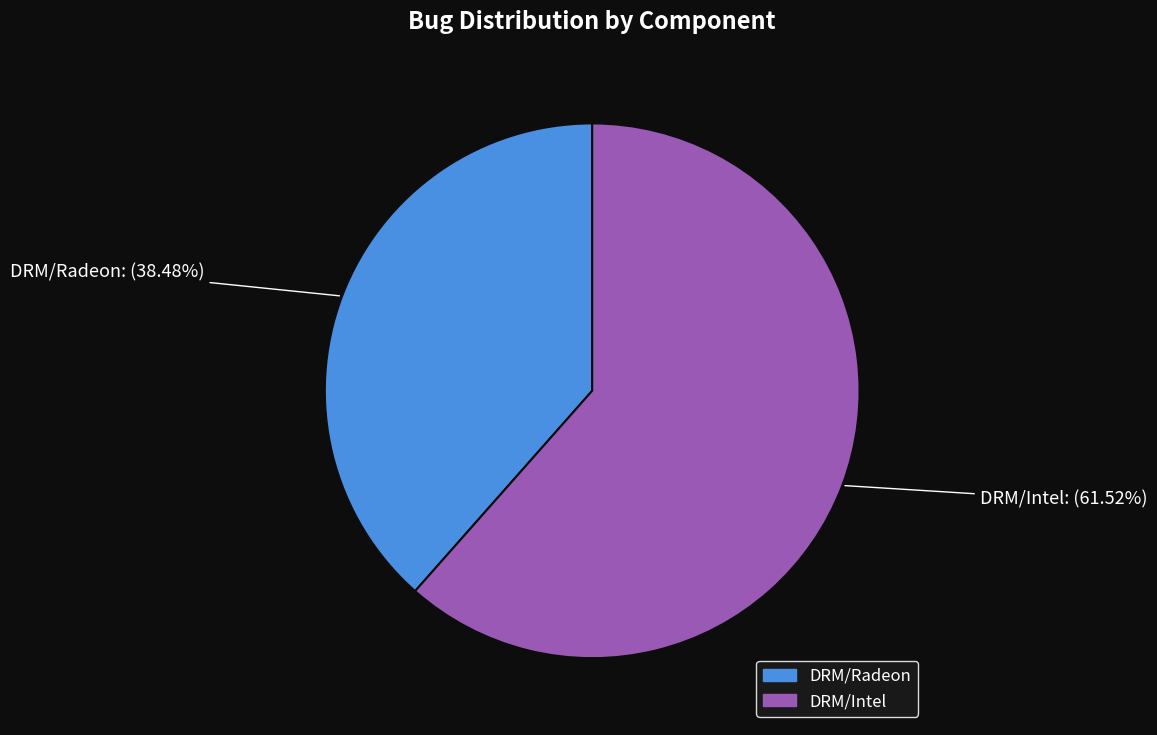

Is it true that DRM/Intel is 62% of the pie?

True